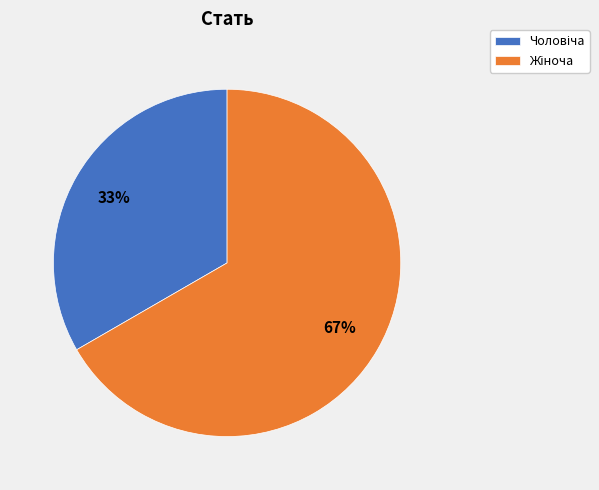

How many slices are in this pie chart?

2